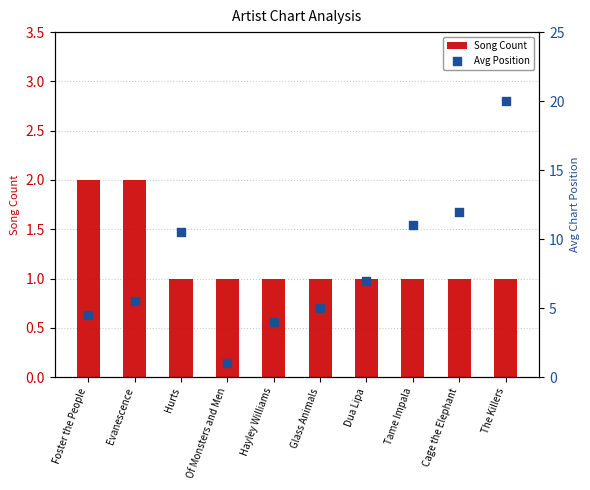

What is the total value across all series at Of Monsters and Men?

2.0